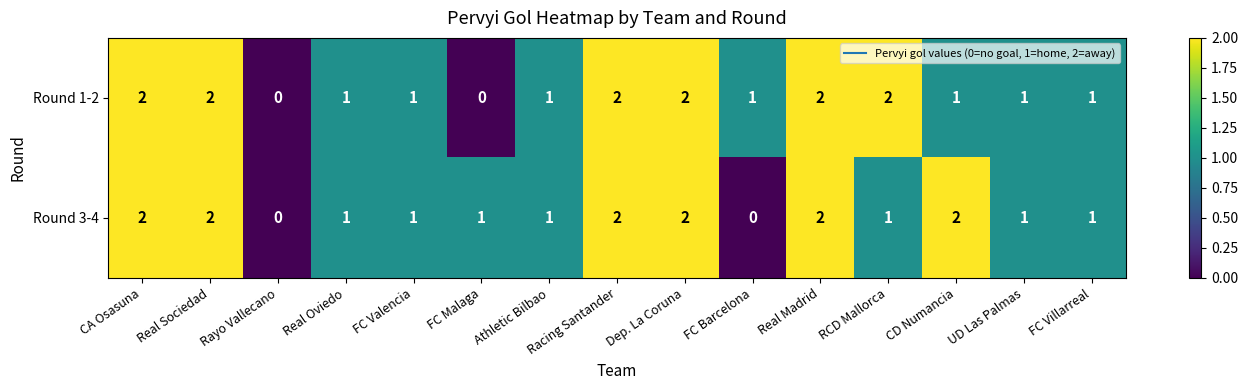

Is it true that Round 3-4 equals 0 at FC Valencia?

False